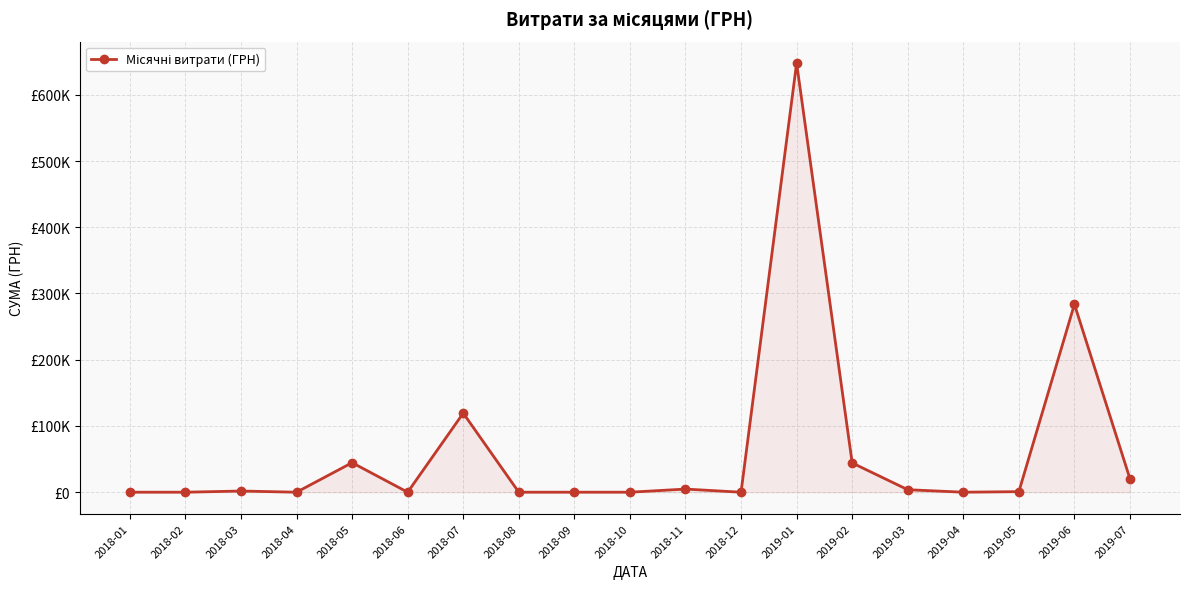

True or false: there are more than 0 points higher than both neighbors.

True